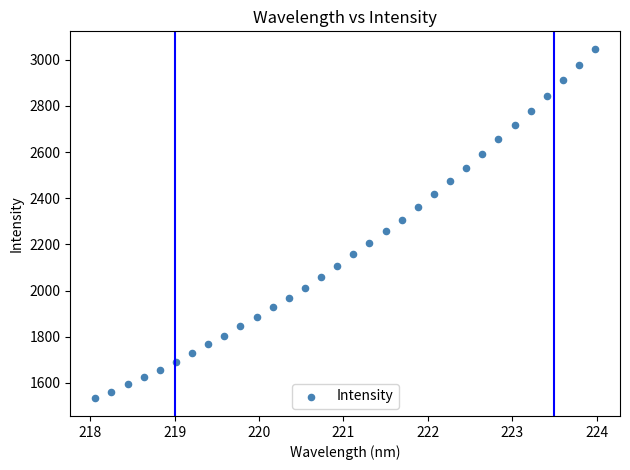

What is the range of Y values (max minus min)?

1514.8